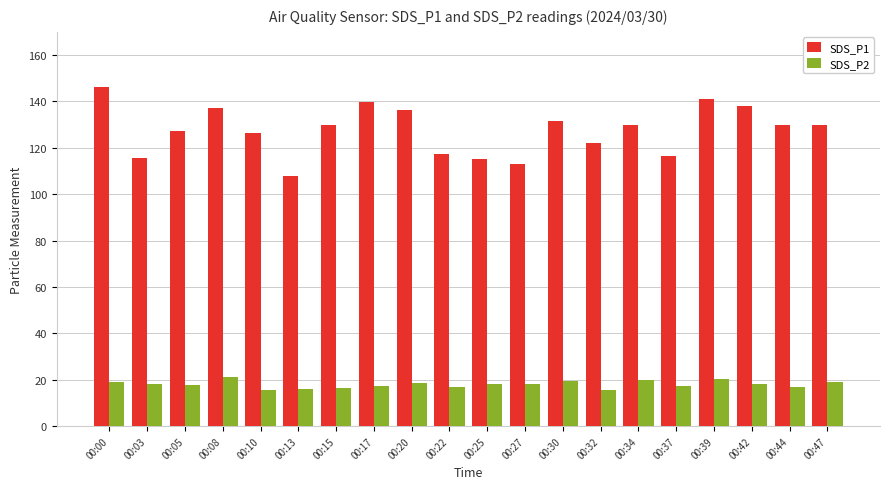

List the series in order of their overall mean, lowest first.

SDS_P2, SDS_P1